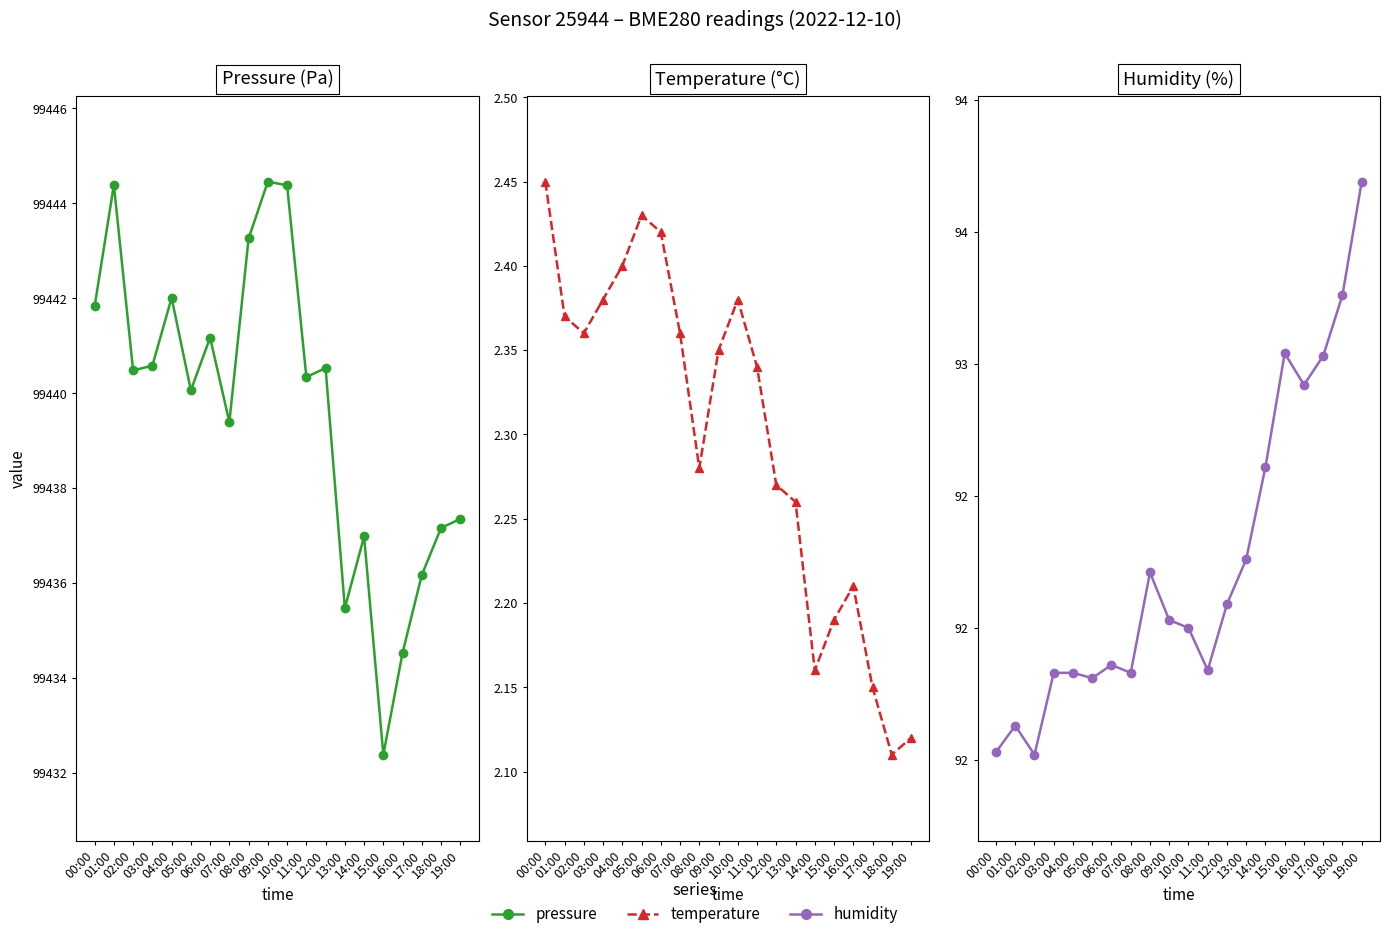

What is the difference between the second highest and minimum values in the pressure series?

12.0